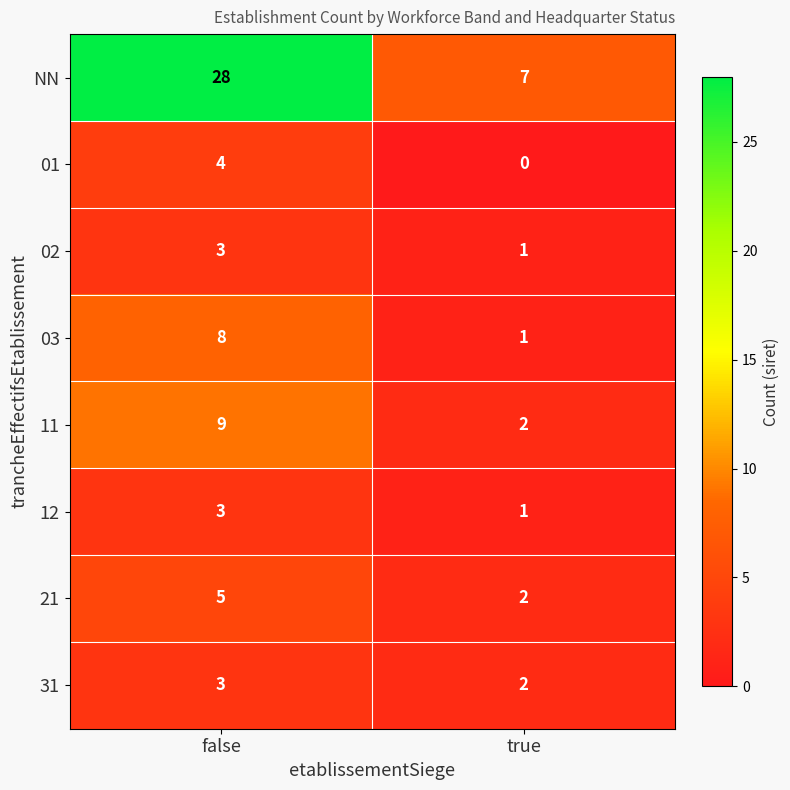

Reading left to right, extract all data points from this chart.

NN: false=28	true=7
01: false=4	true=0
02: false=3	true=1
03: false=8	true=1
11: false=9	true=2
12: false=3	true=1
21: false=5	true=2
31: false=3	true=2